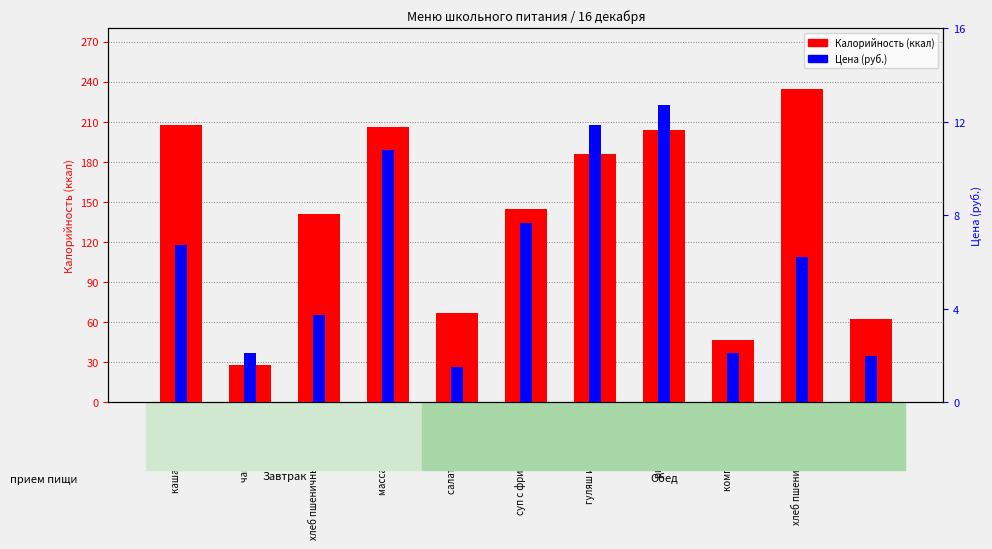

At which label does Цена first exceed 6?

каша кукурузная